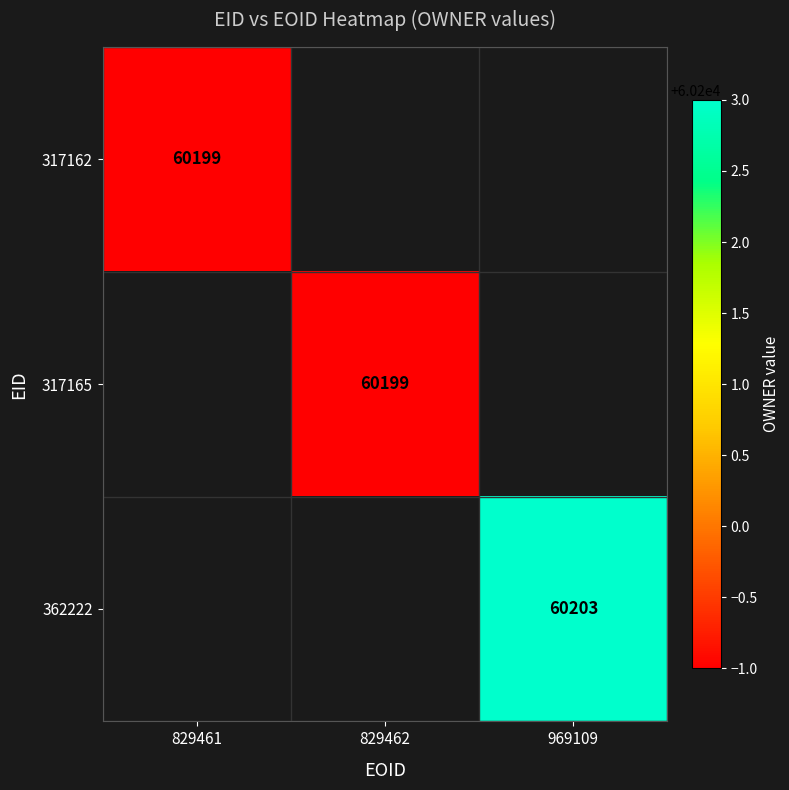

The 317165 series shows 39663 at 829462. True or false?

False